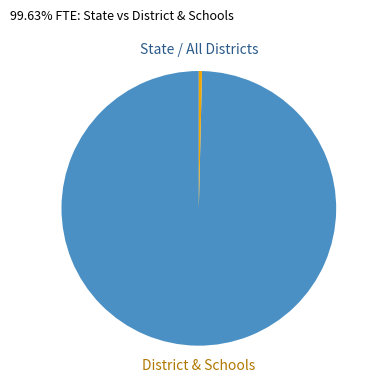

Does any single category account for the majority?

Yes